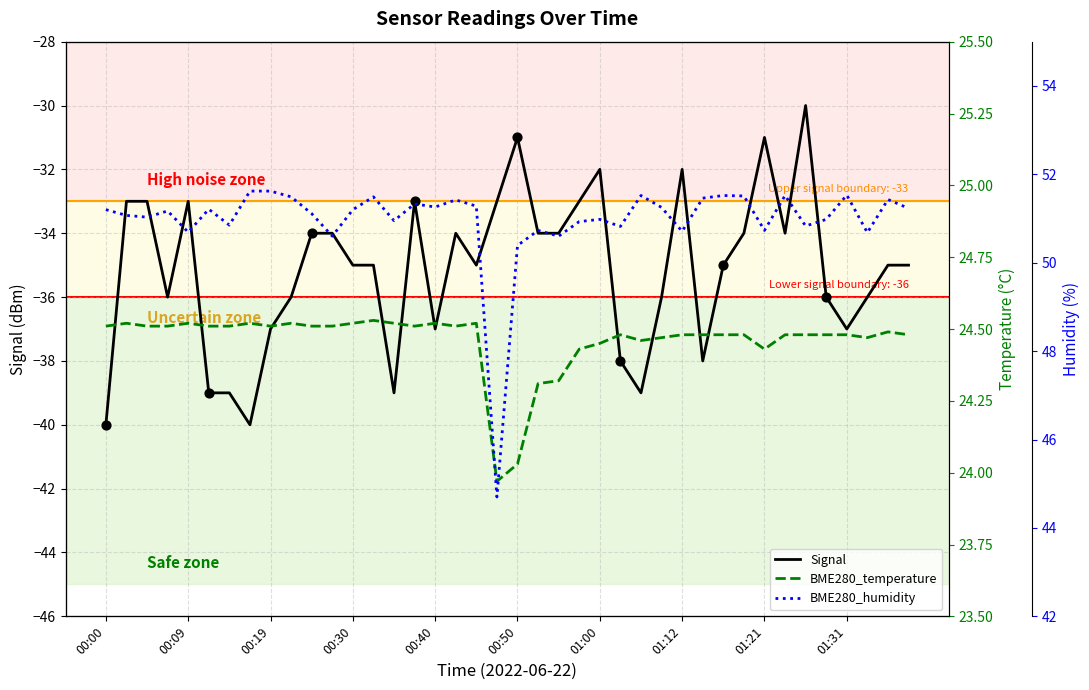

Which series reaches the maximum Y coordinate?

BME280_humidity